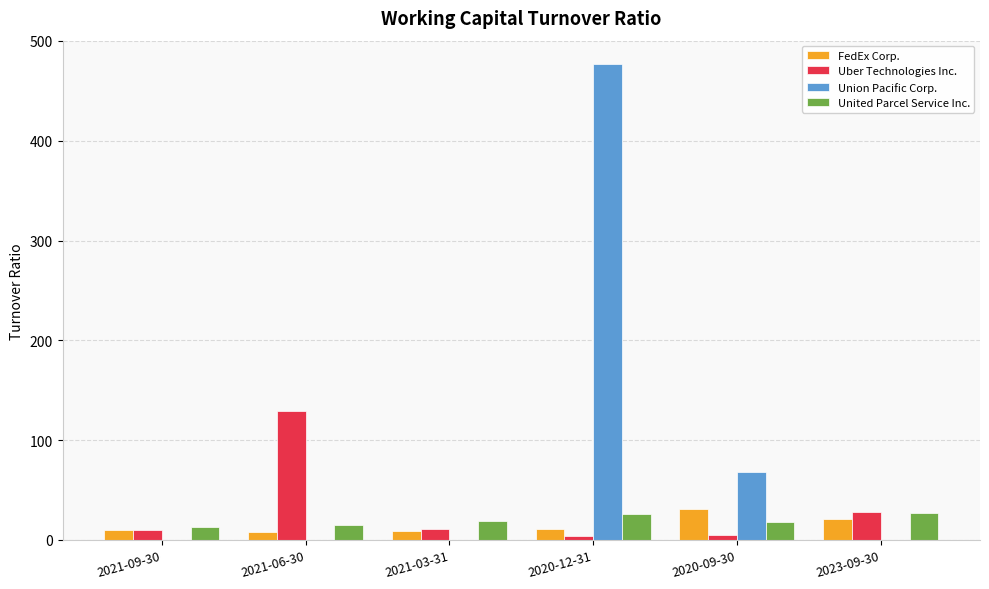

Is it true that United Parcel Service Inc. equals 5.3 at 2020-12-31?

False